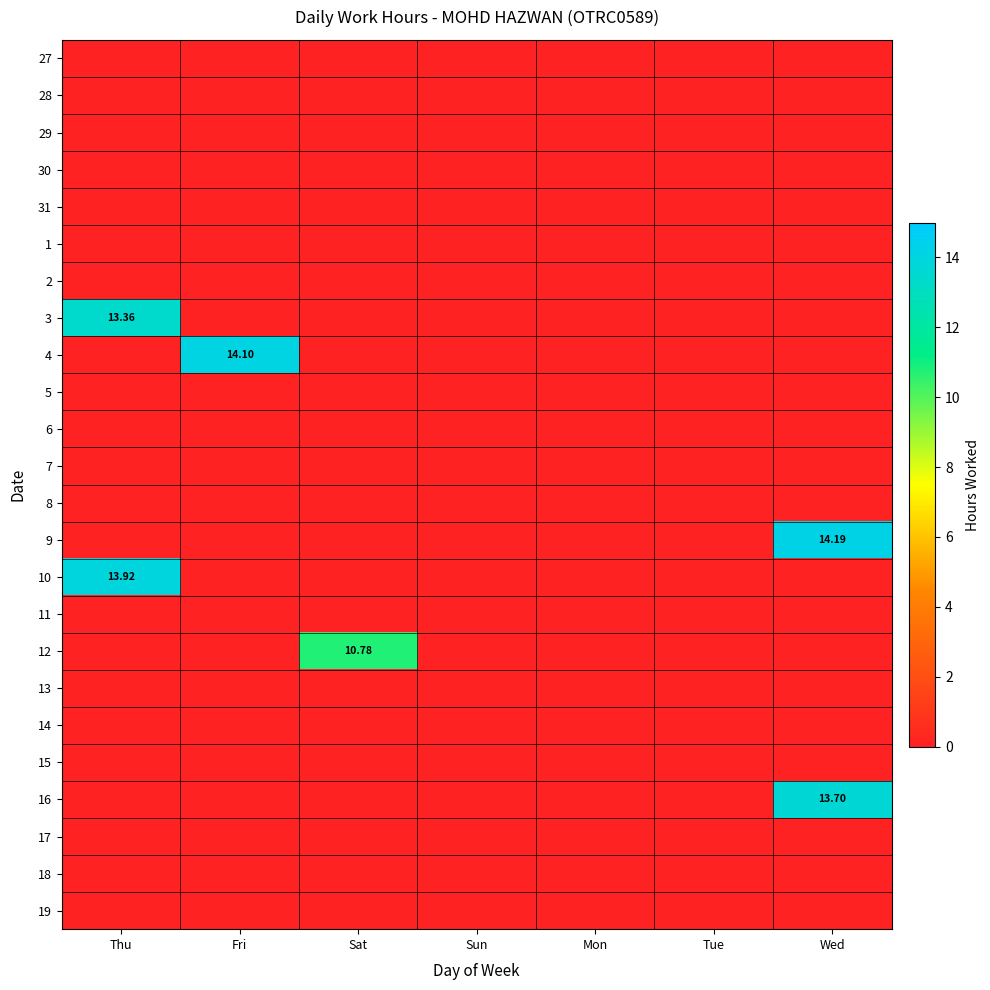

At which category is the sum across all series the highest?

Wed